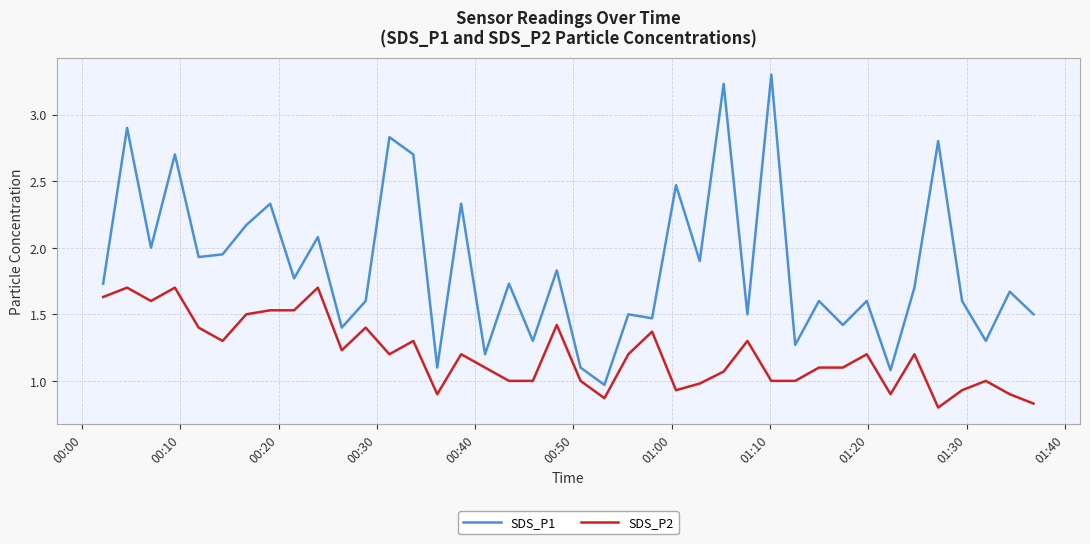

Rank the series by their average value, from lowest to highest.

SDS_P2, SDS_P1